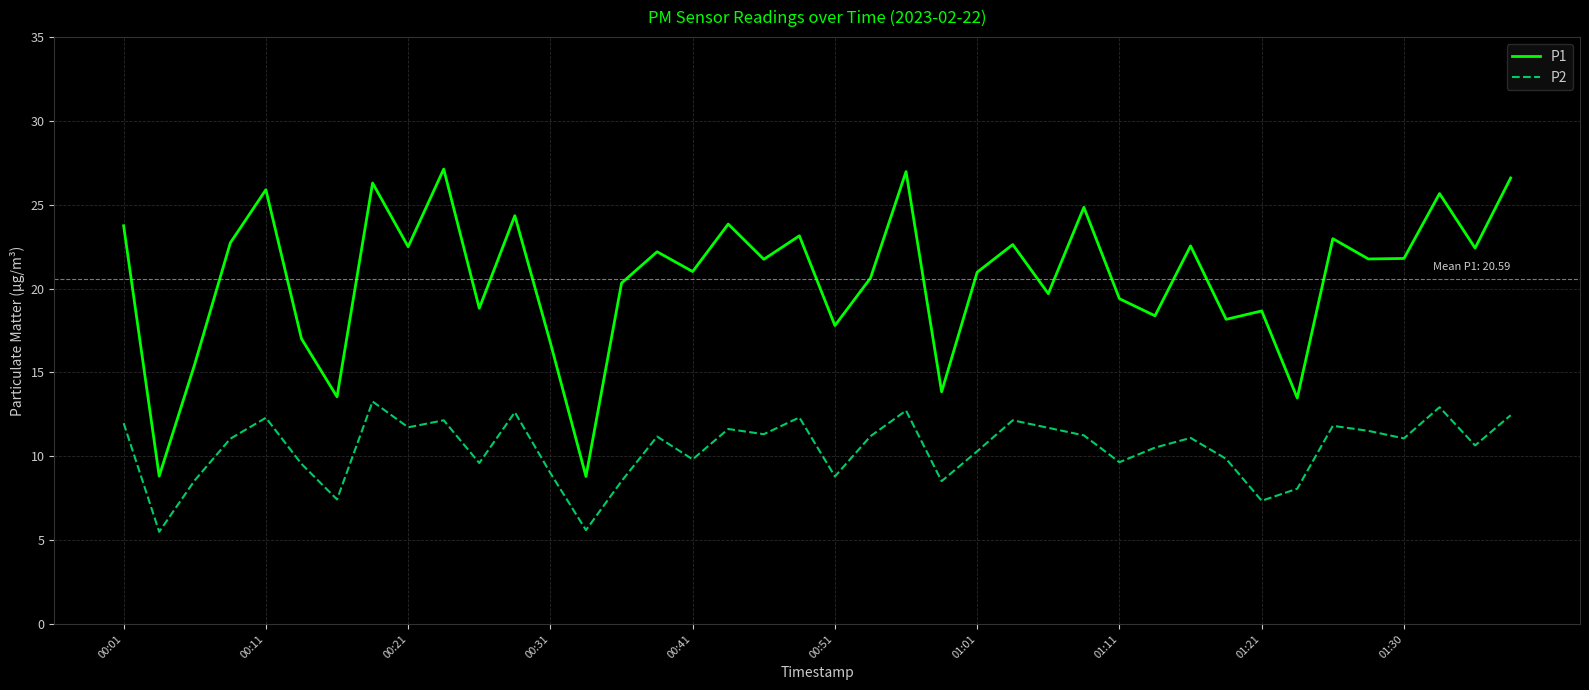

True or false: P2 has more than 0 interior local peaks.

True